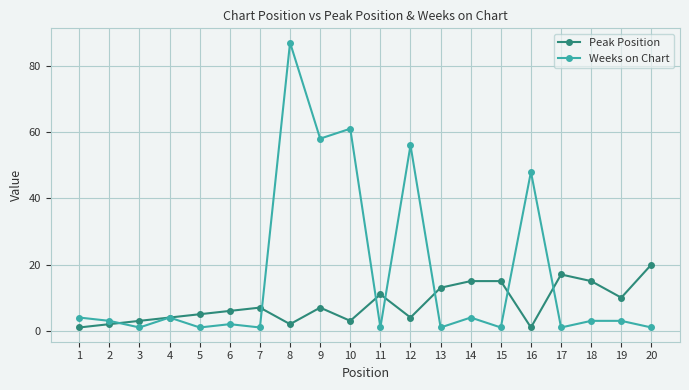

At which label is Peak Position closest to 10?

19